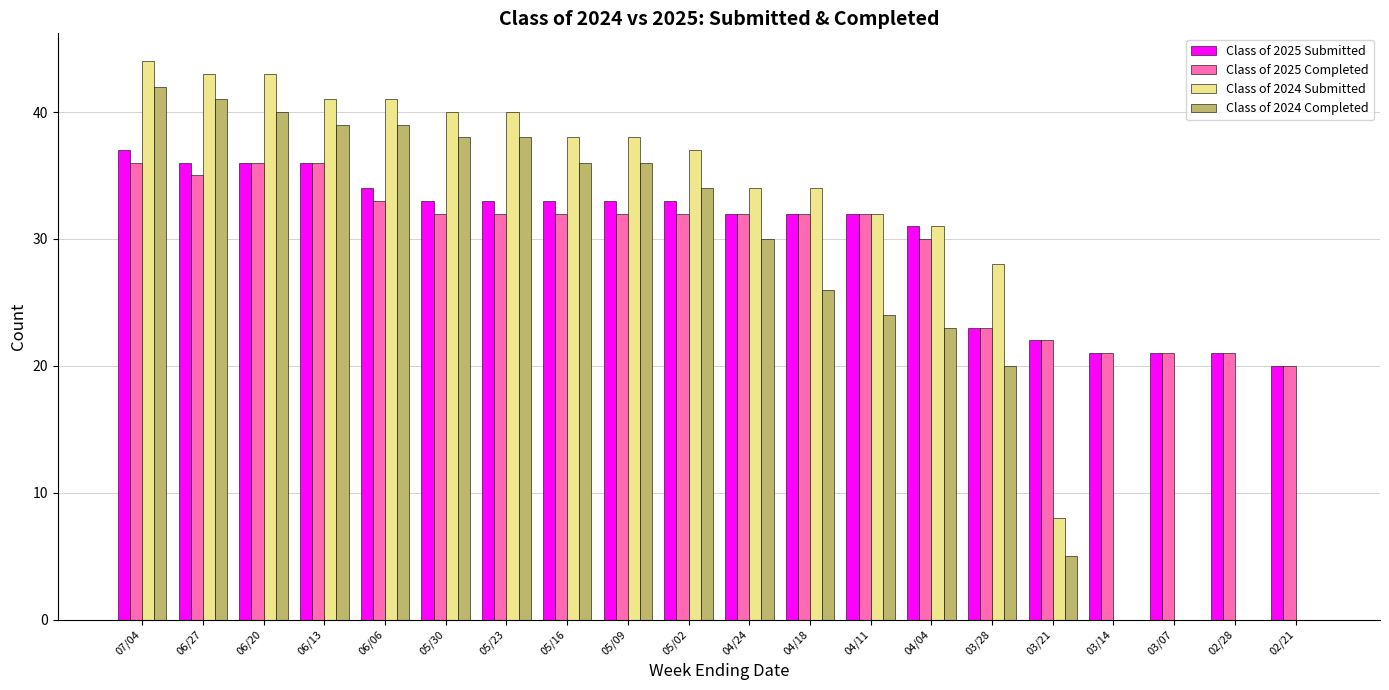

Between 06/06 and 03/07, which series saw the biggest shift?

Class of 2024 Submitted